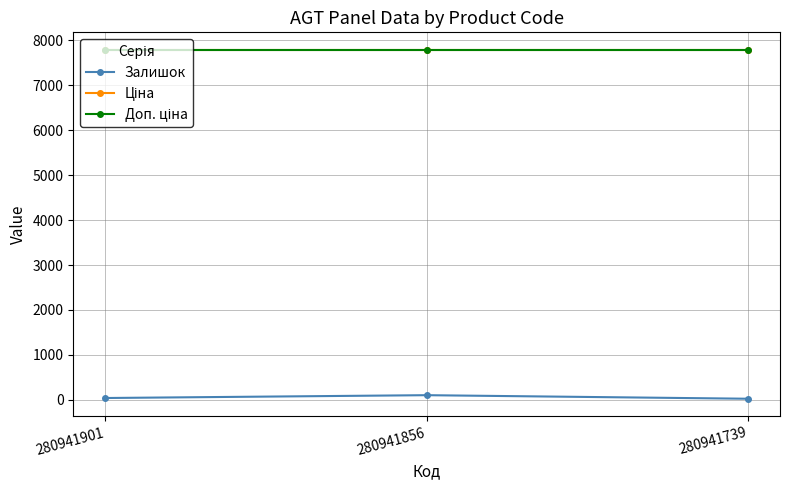

Is it true that Ціна equals 10795.8 at 280941739?

False